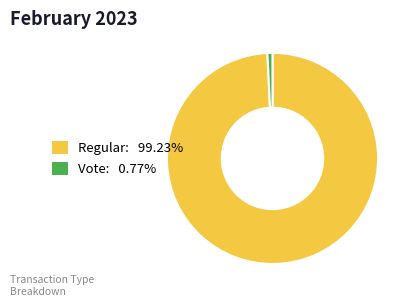

Count the number of slices in the pie.

2